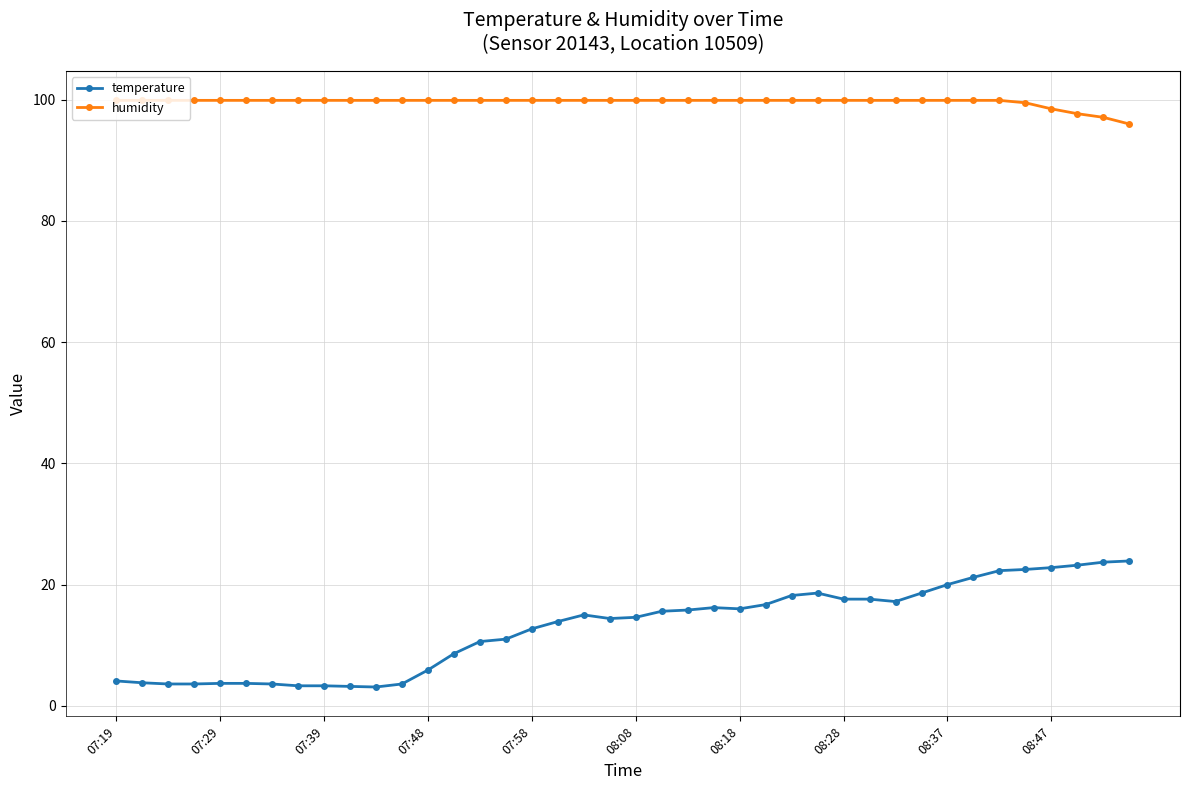

Which series has the largest range (max minus min)?

temperature